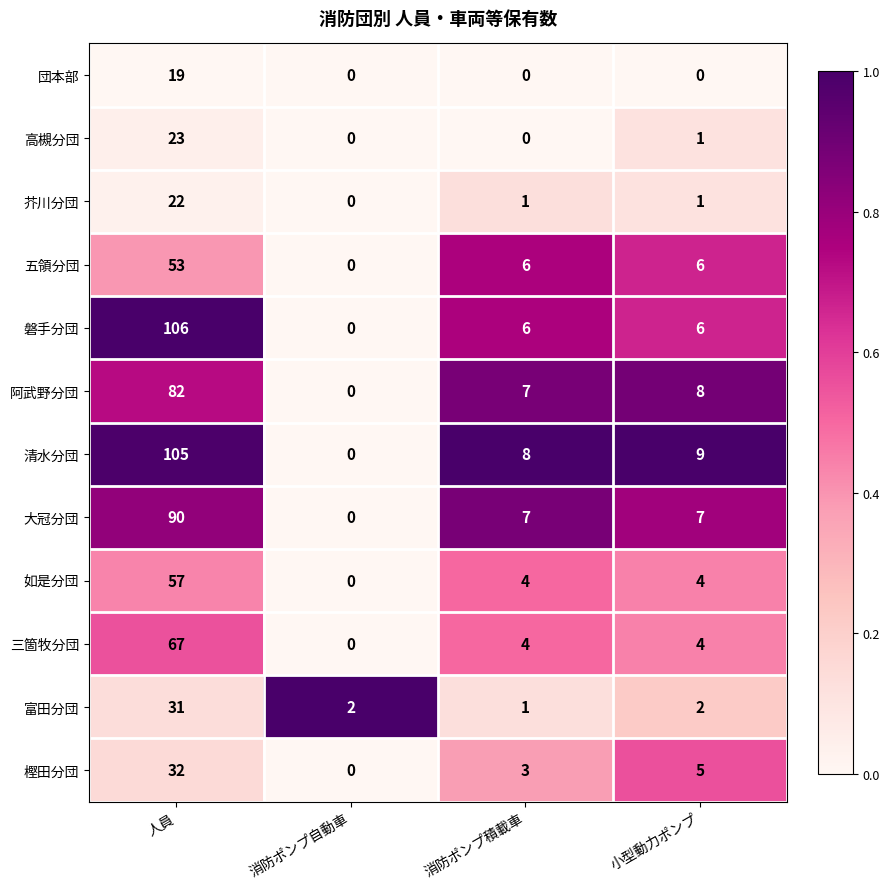

The 大冠分団 series shows 90 at 人員. True or false?

True